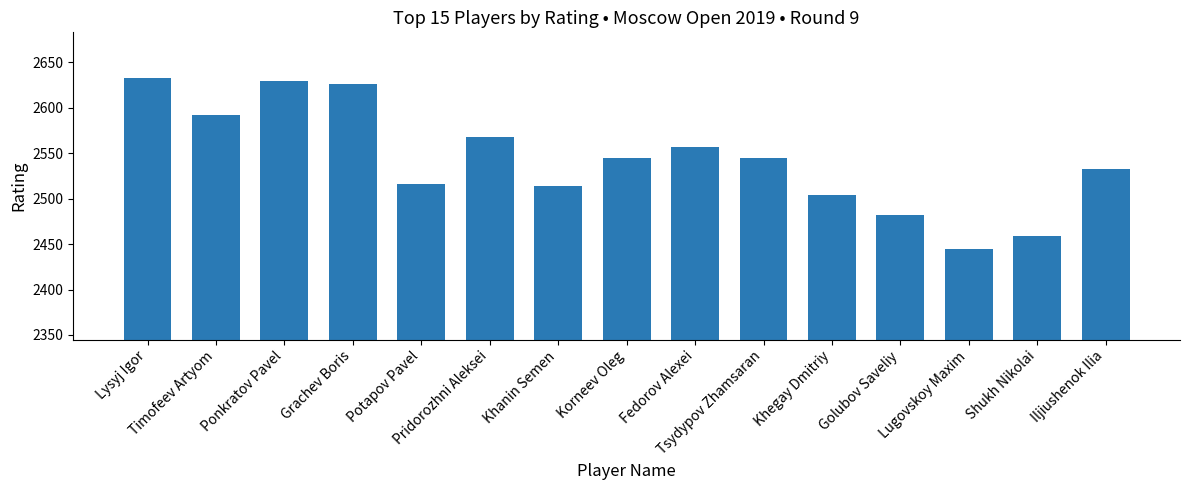

What is the minimum value shown in the chart?

2445